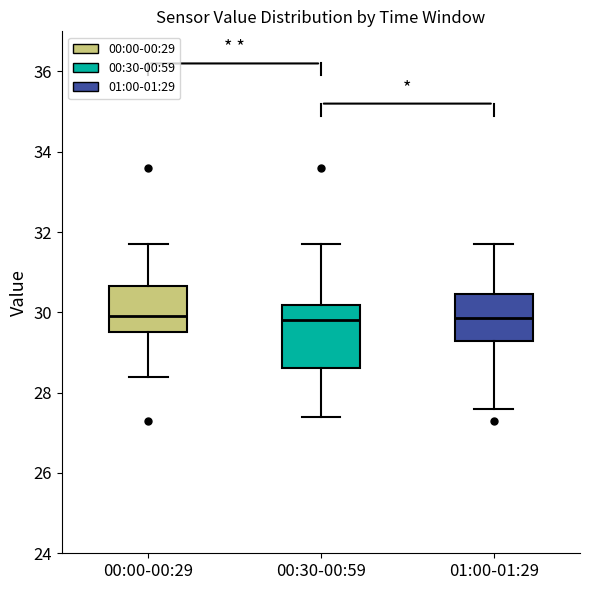

Which box is the tallest, from its lower edge to its upper edge?

00:30-00:59